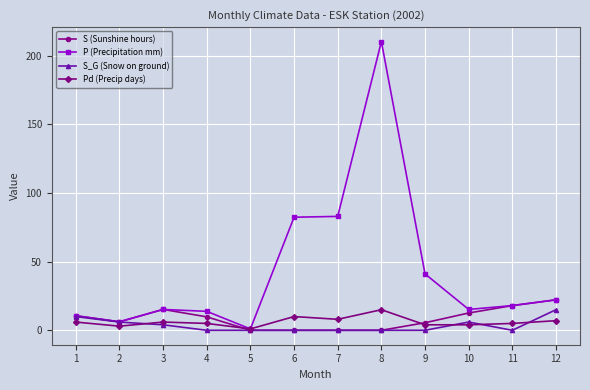

What is the sum of all P (Precipitation mm) values?

519.1